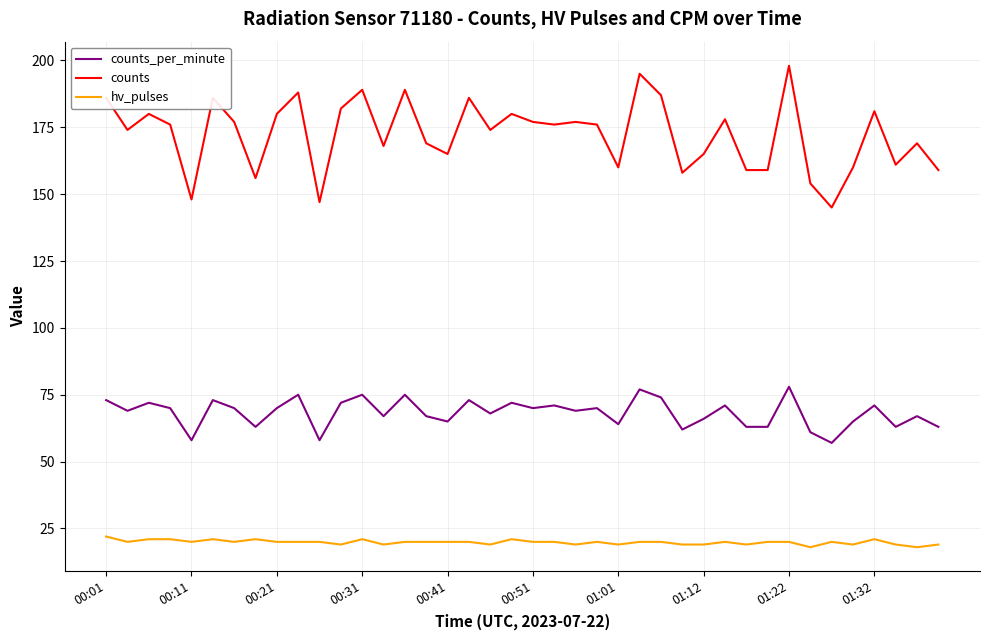

True or false: hv_pulses and counts cross at least once.

False